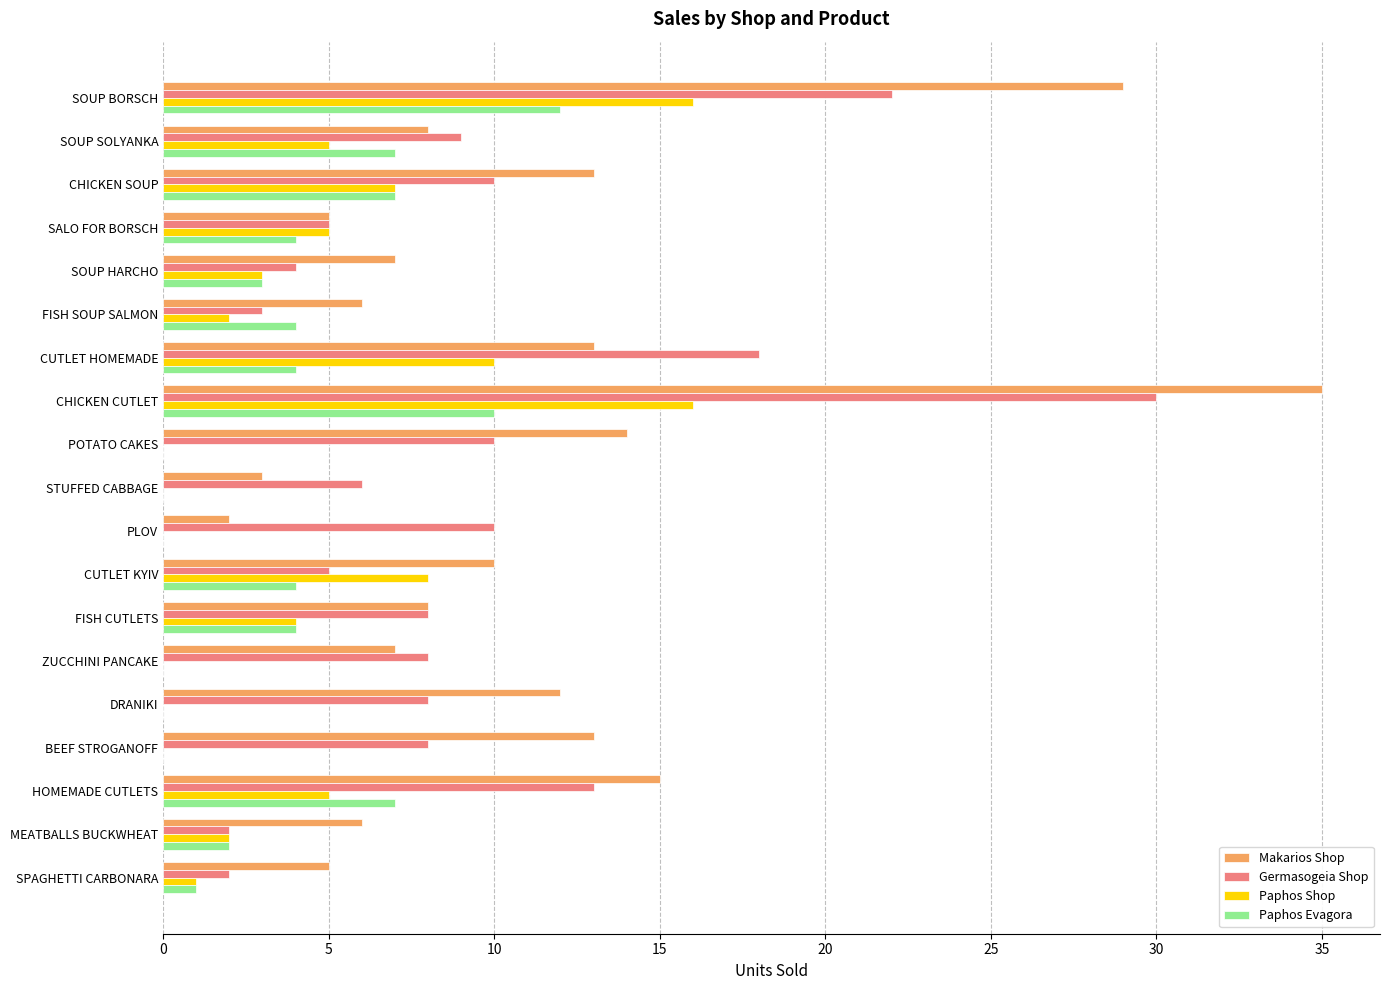

What is the greatest value displayed?

35